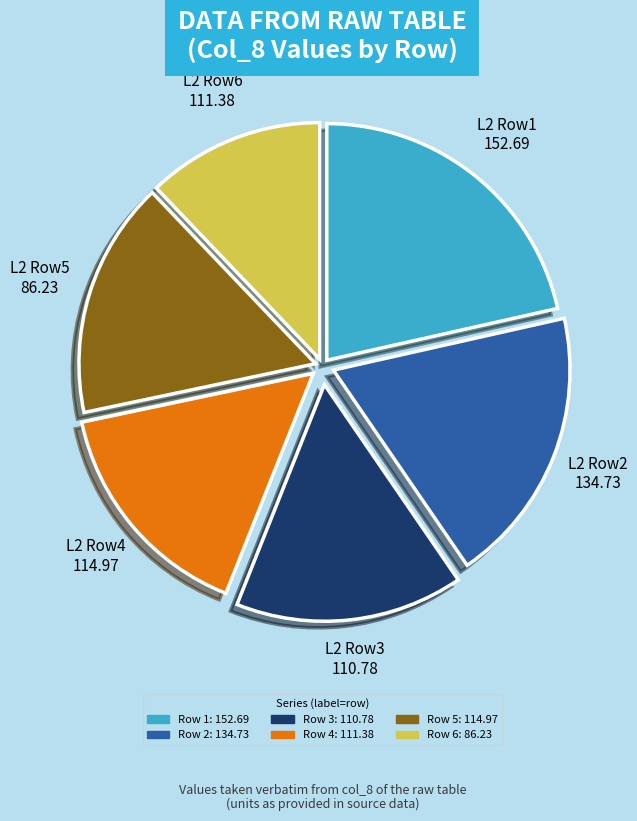

Is there a majority slice in this chart?

No